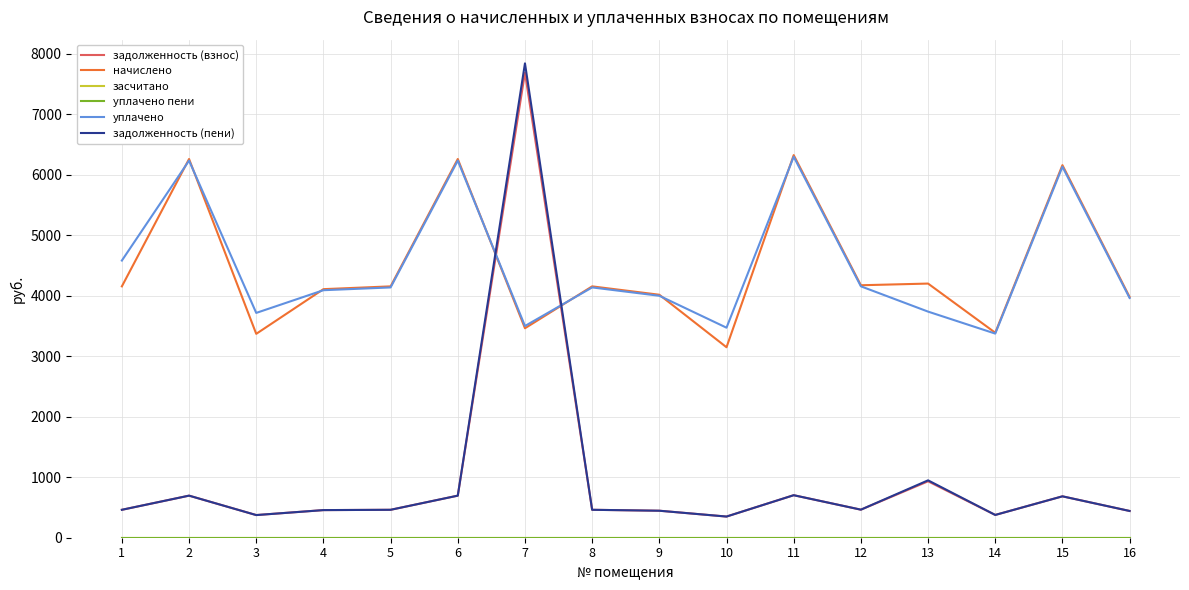

Is this an area chart (filled region under the line)?

No